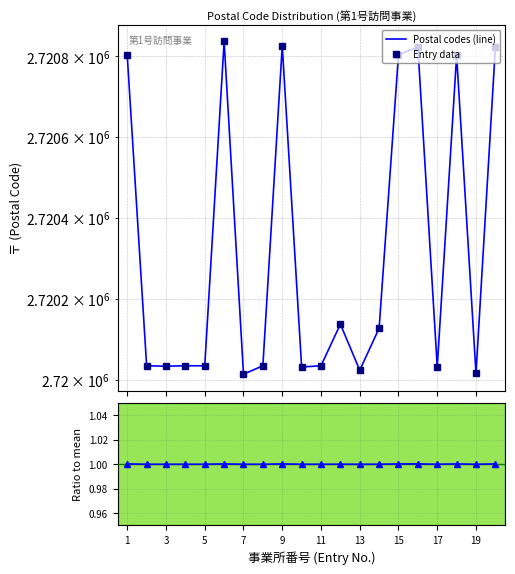

True or false: Postal codes (line) and Ratio to mean intersect in this chart.

False